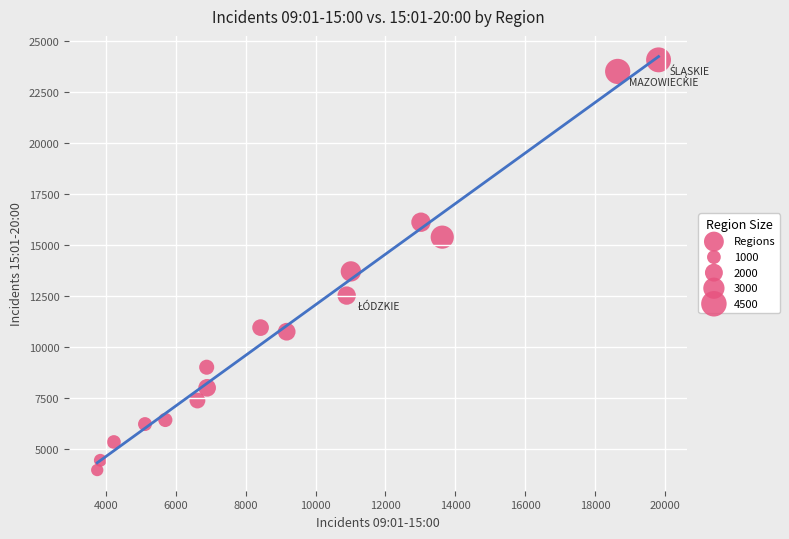

What Y value in the scatter plot is closest to 14031?

13714